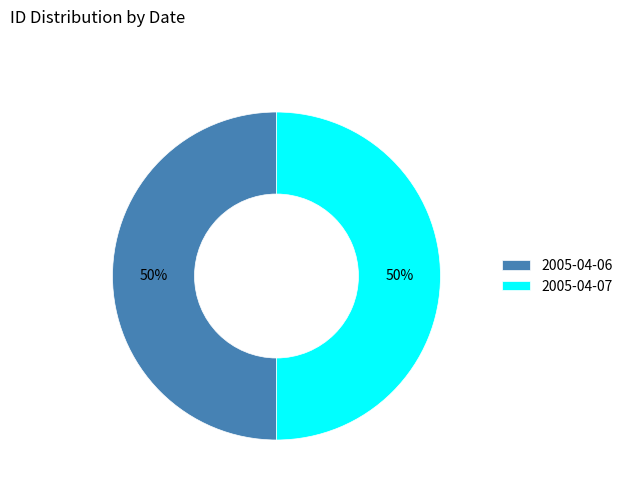

True or false: 2005-04-06 accounts for 60% of the total.

False